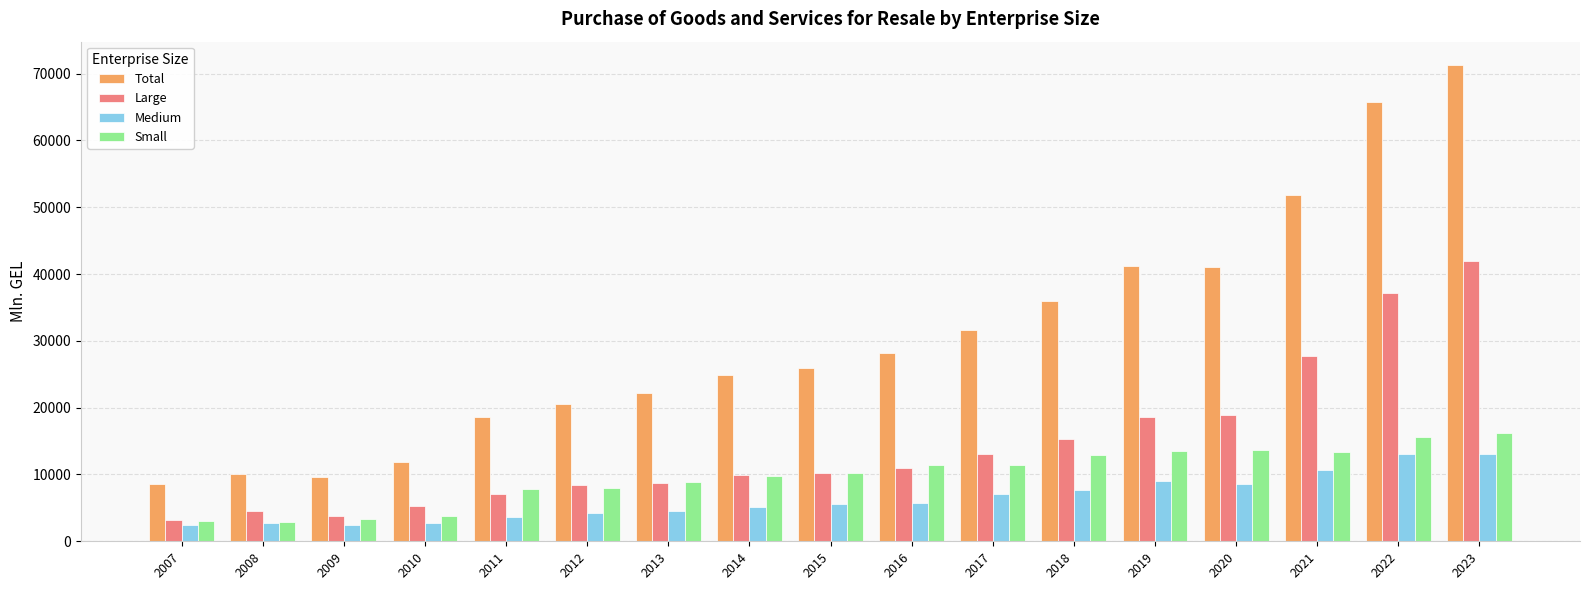

What is the value of the Medium bar at the 15th from the left?

10734.6